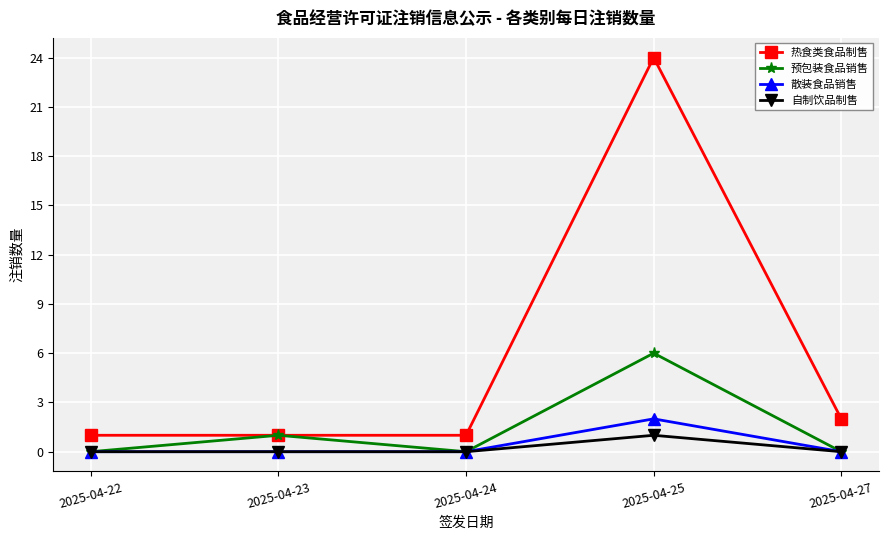

What is the difference between the 热食类食品制售 values at 2025-04-27 and 2025-04-24?

1